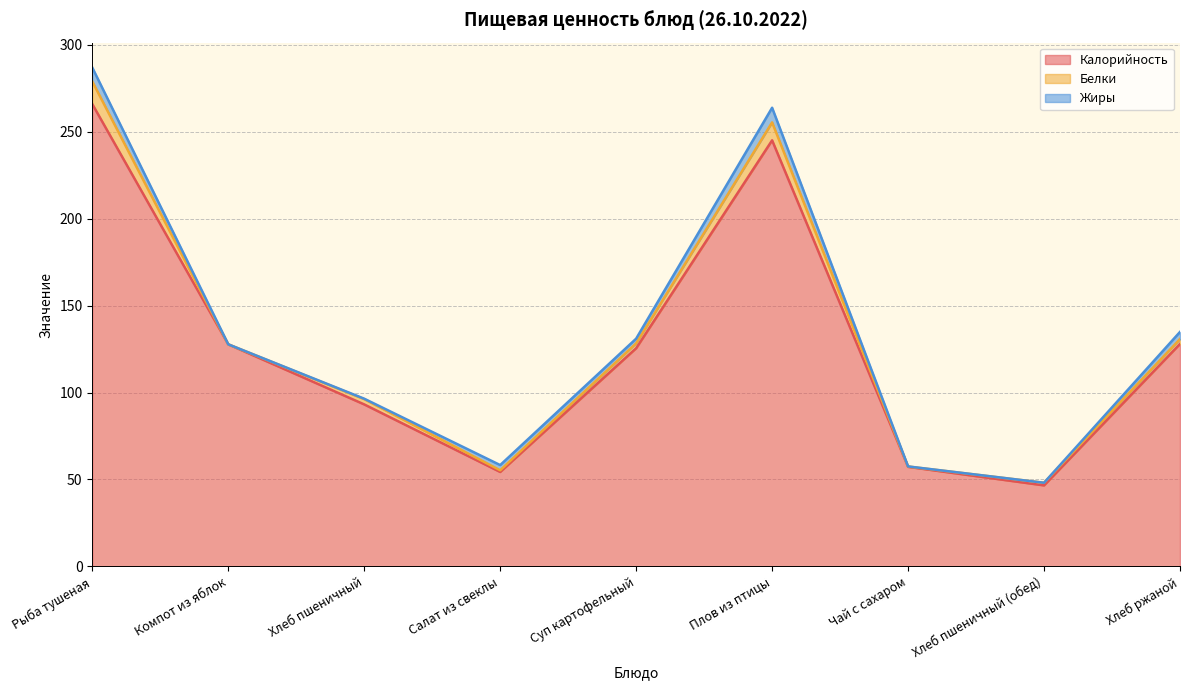

How many values in the Жиры series are below 2?

4